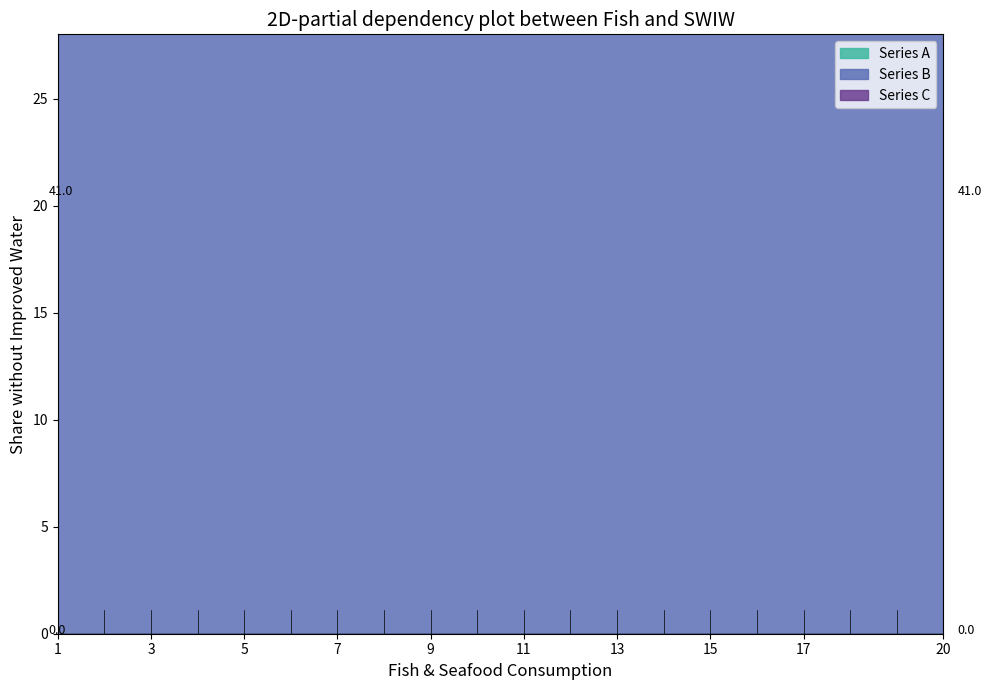

The value of Series C at 7 is 1. True or false?

True